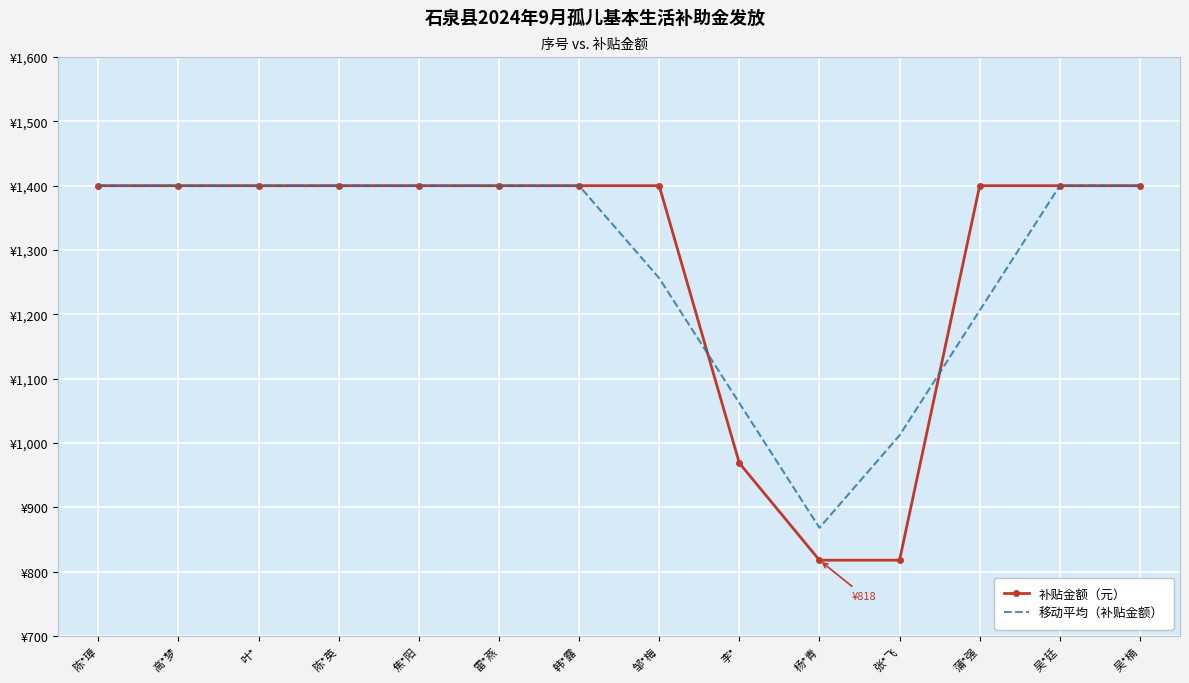

What are all the series names shown in the legend?

补贴金额（元）, 移动平均（补贴金额）